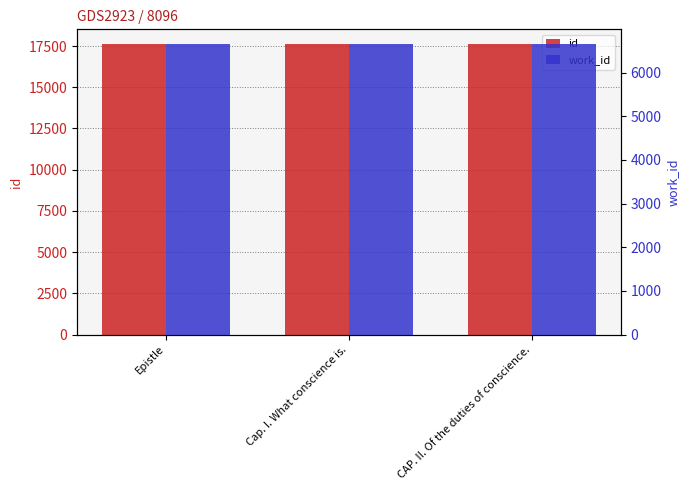

Is the value of work_id at CAP. II. Of the duties of conscience. greater than the value of id at CAP. II. Of the duties of conscience.?

No